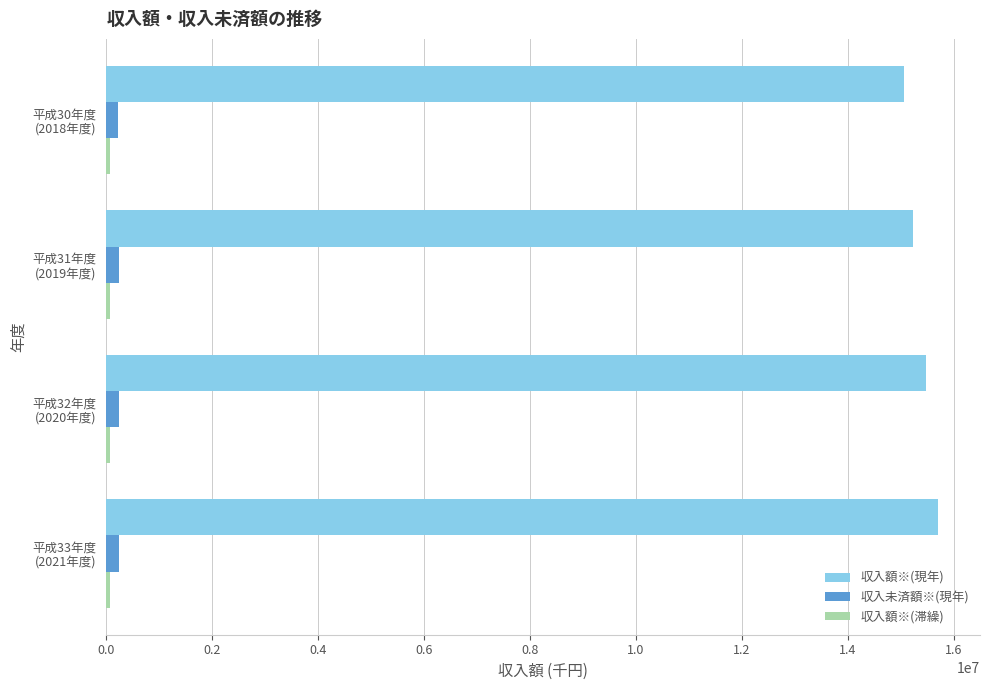

What is the difference between the second highest and second lowest values in the 収入未済額※(現年) series?

3699